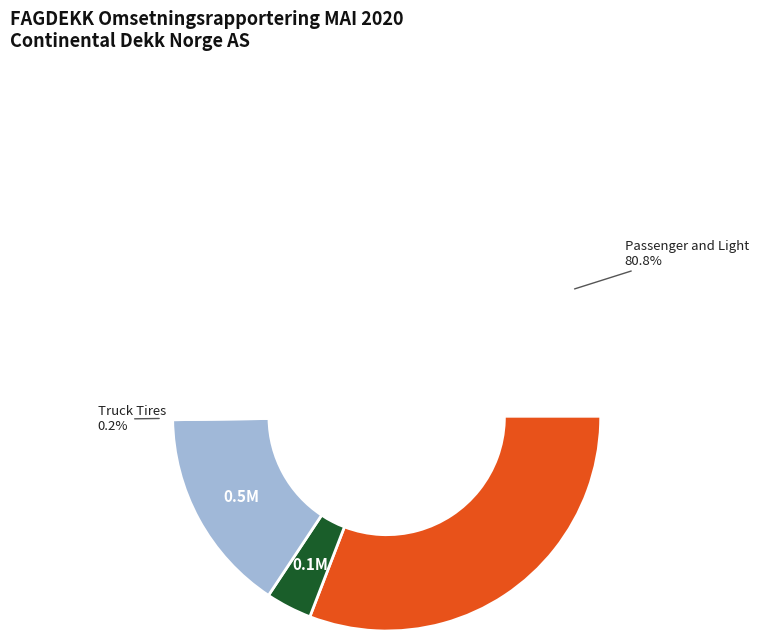

Which slice is the largest?

Passenger and Light